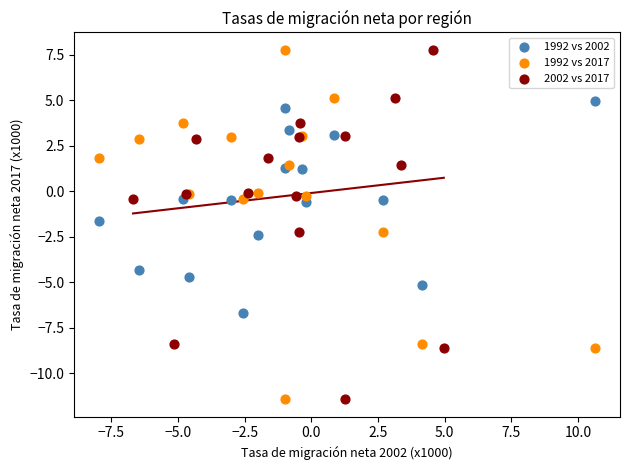

What are all the series names shown in the legend?

1992 vs 2002, 1992 vs 2017, 2002 vs 2017